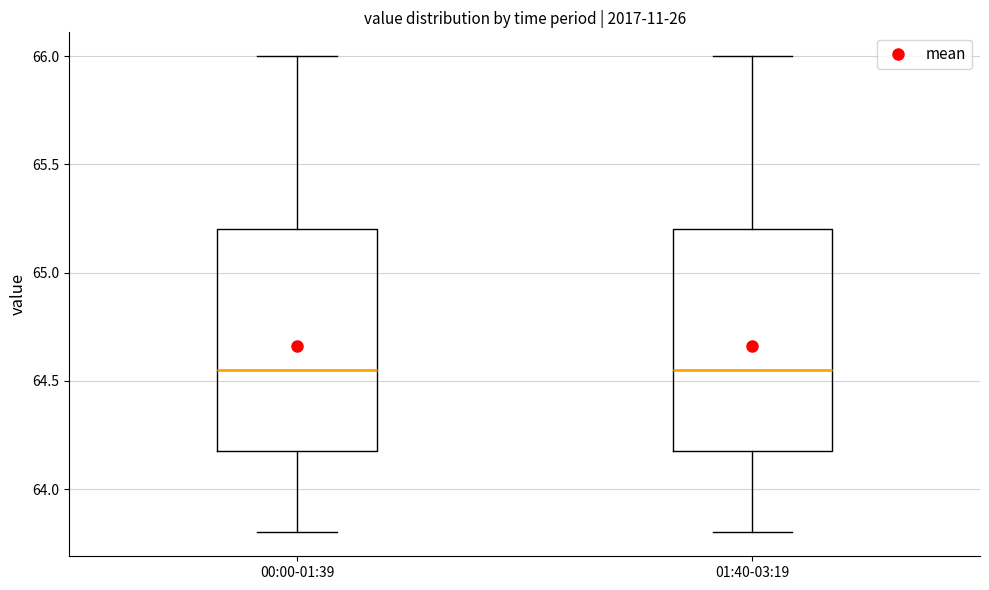

Reading left to right, transcribe this box plot: for each box, give where its median line is, the range the box spans, and where its two whiskers end, as read against the y-axis. The values are not printed on the chart, so give them approximately, as read against the axis.

00:00-01:39: median 64.55, box 64.20 to 65.20, whiskers 63.80 to 66.00
01:40-03:19: median 64.55, box 64.20 to 65.20, whiskers 63.80 to 66.00